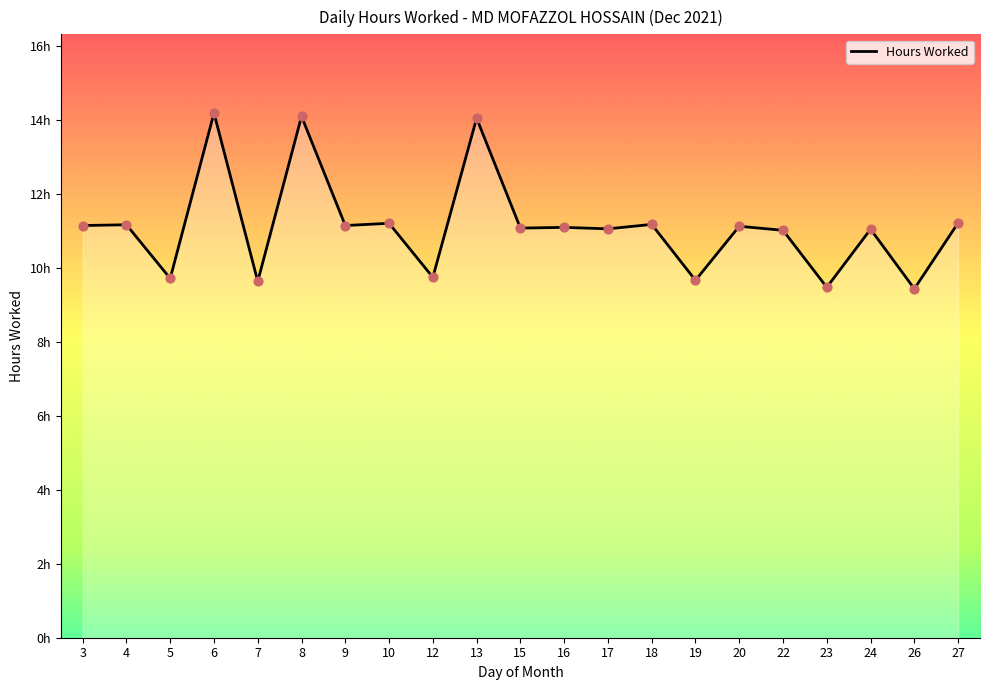

Approximately how many times larger is the value at 15 compared to 23?

1.2